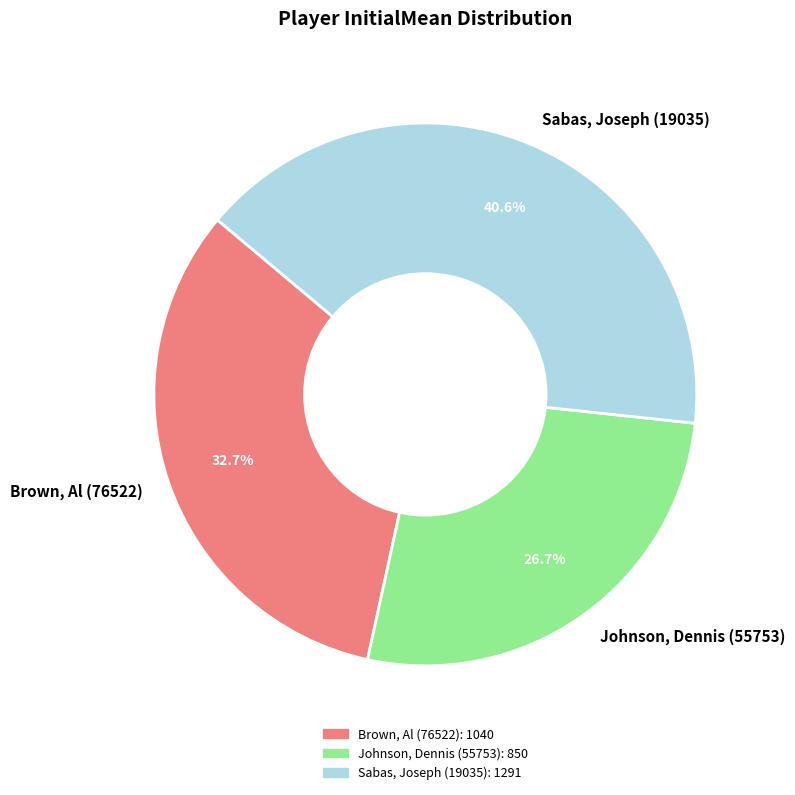

Is Johnson, Dennis (55753) the majority of the pie?

No